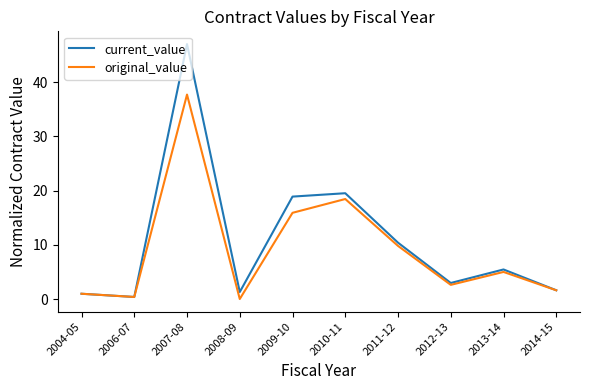

Rank the series by their maximum value, from lowest to highest.

original_value, current_value